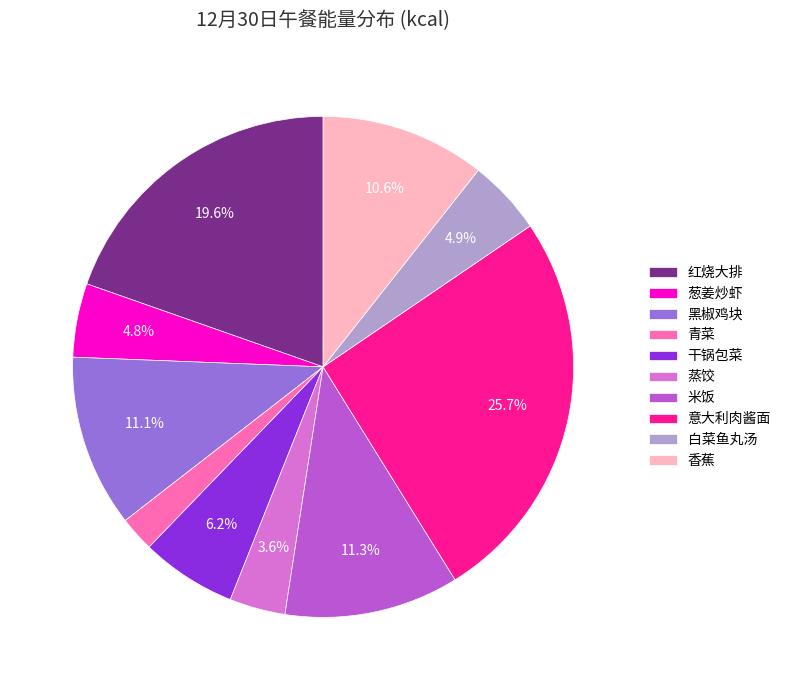

What percentage is the 红烧大排 slice, to the nearest percent?

20%